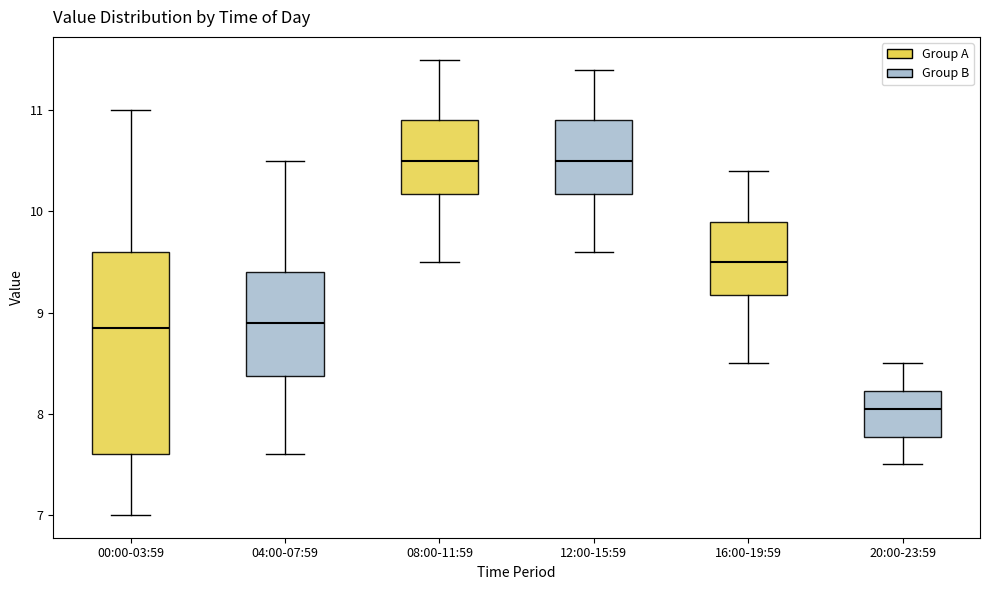

Reading left to right, read every box against the y-axis: the position of its median line, the range the box covers, and the ends of its whiskers. The values are not printed on the chart, so give them approximately, as read against the axis.

00:00-03:59: median 8.9, box 7.6 to 9.6, whiskers 7.0 to 11.0
04:00-07:59: median 8.9, box 8.4 to 9.4, whiskers 7.6 to 10.5
08:00-11:59: median 10.5, box 10.2 to 10.9, whiskers 9.5 to 11.5
12:00-15:59: median 10.5, box 10.2 to 10.9, whiskers 9.6 to 11.4
16:00-19:59: median 9.5, box 9.2 to 9.9, whiskers 8.5 to 10.4
20:00-23:59: median 8.1, box 7.8 to 8.2, whiskers 7.5 to 8.5